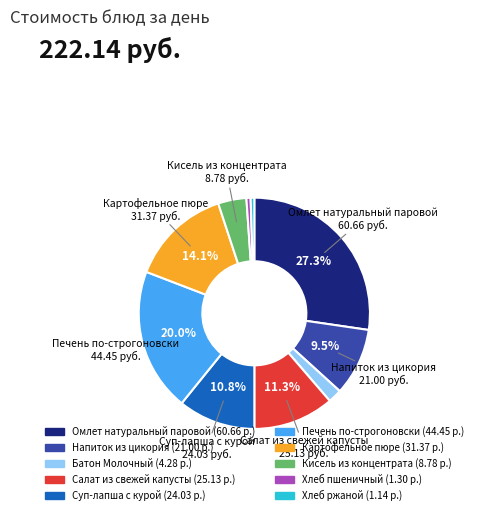

Does Кисель из концентрата represent more than half of the total?

No